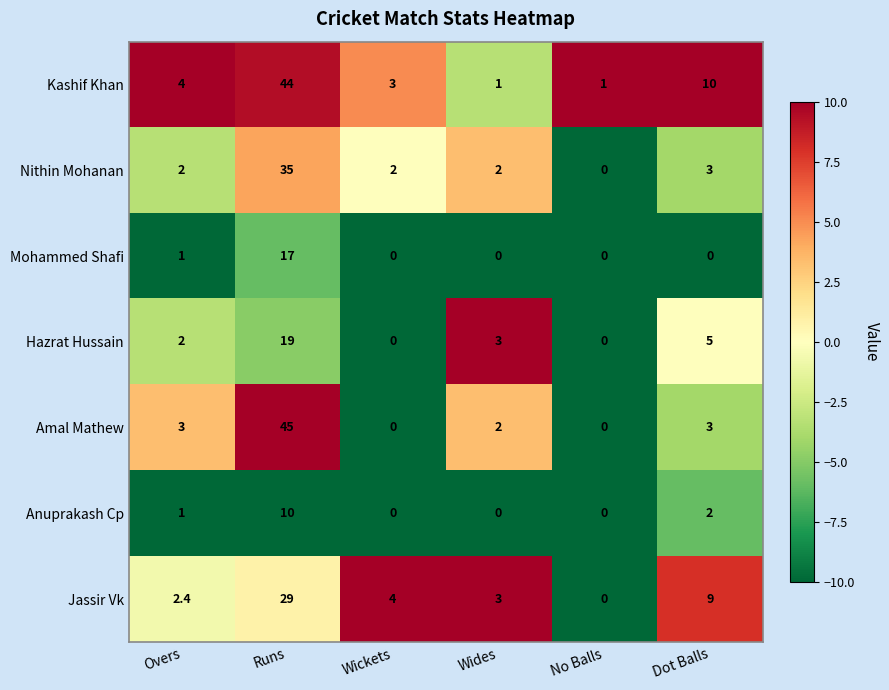

How many positive values does the Nithin Mohanan series have?

5